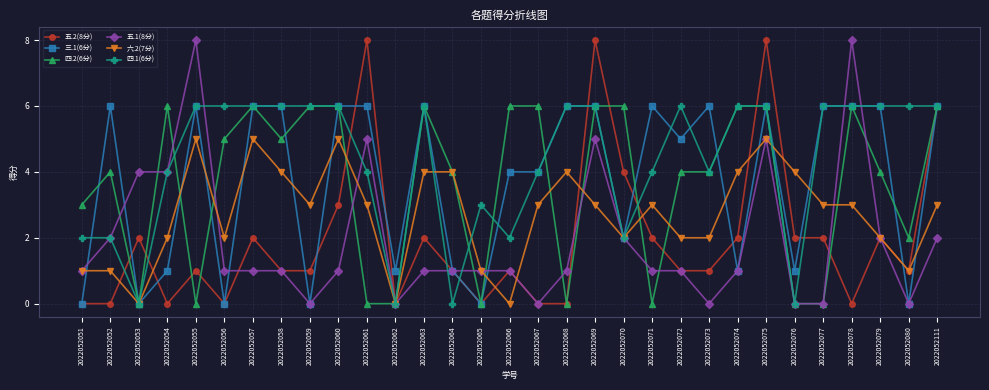

At which category is the sum across all series the highest?

2022052075